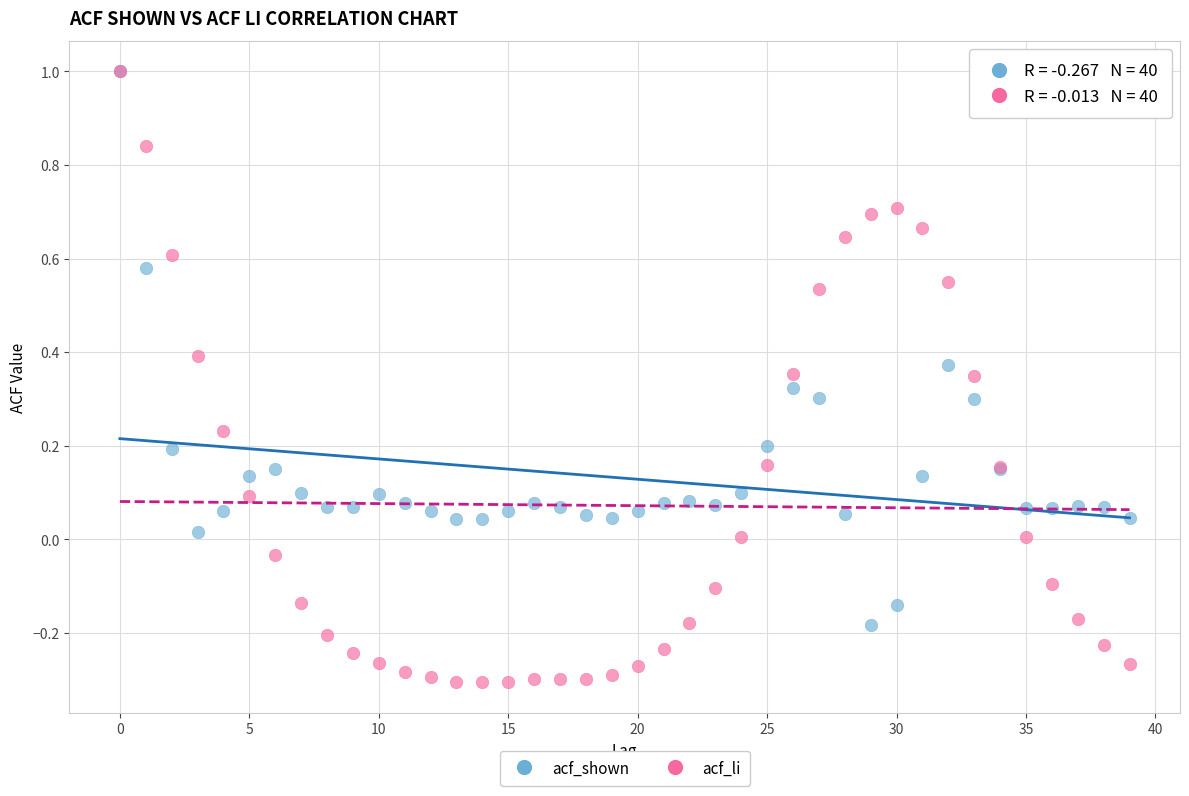

Which series contains the lowest Y value?

acf_li